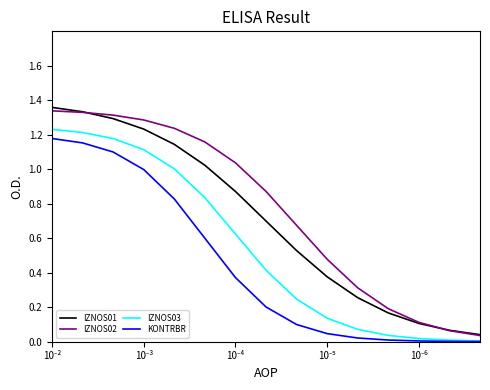

True or false: IZNOS03 and IZNOS01 intersect in this chart.

False